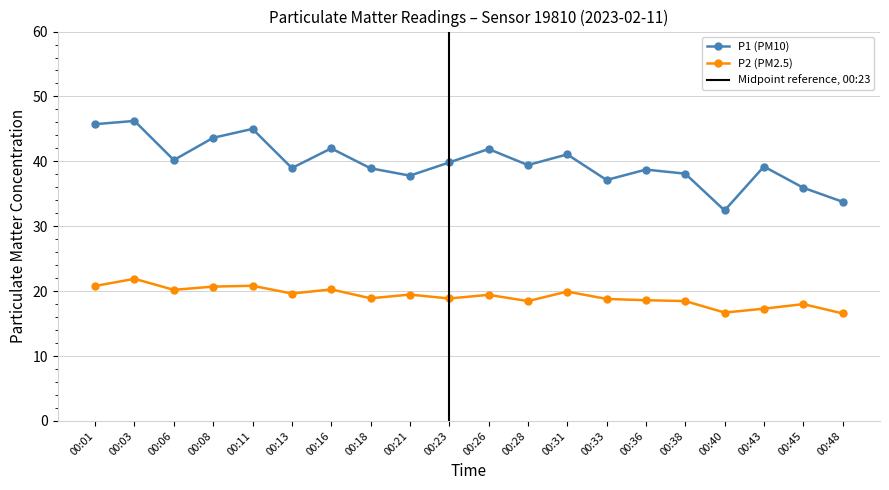

True or false: P2 and P1 intersect in this chart.

False